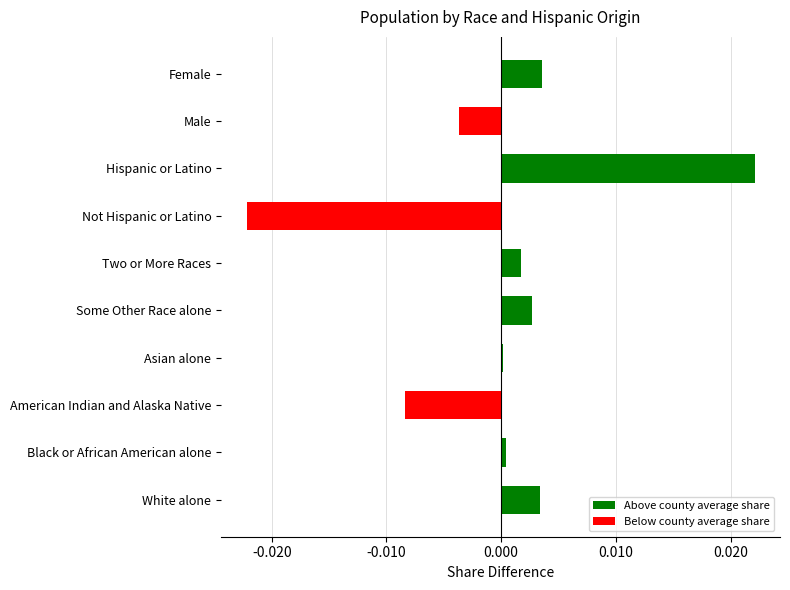

At which category does the chart reach its minimum across all series?

Not Hispanic or Latino